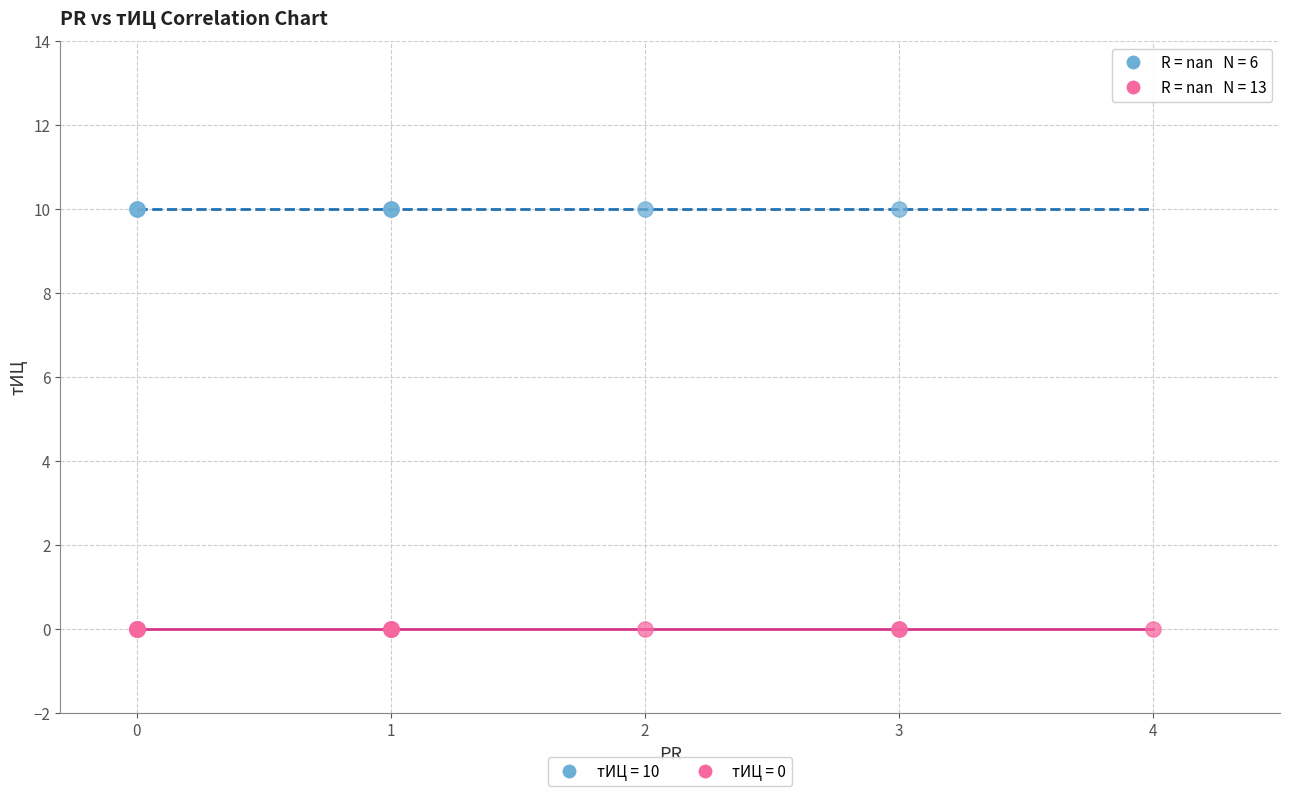

Which series contains the highest Y value?

тИЦ = 10